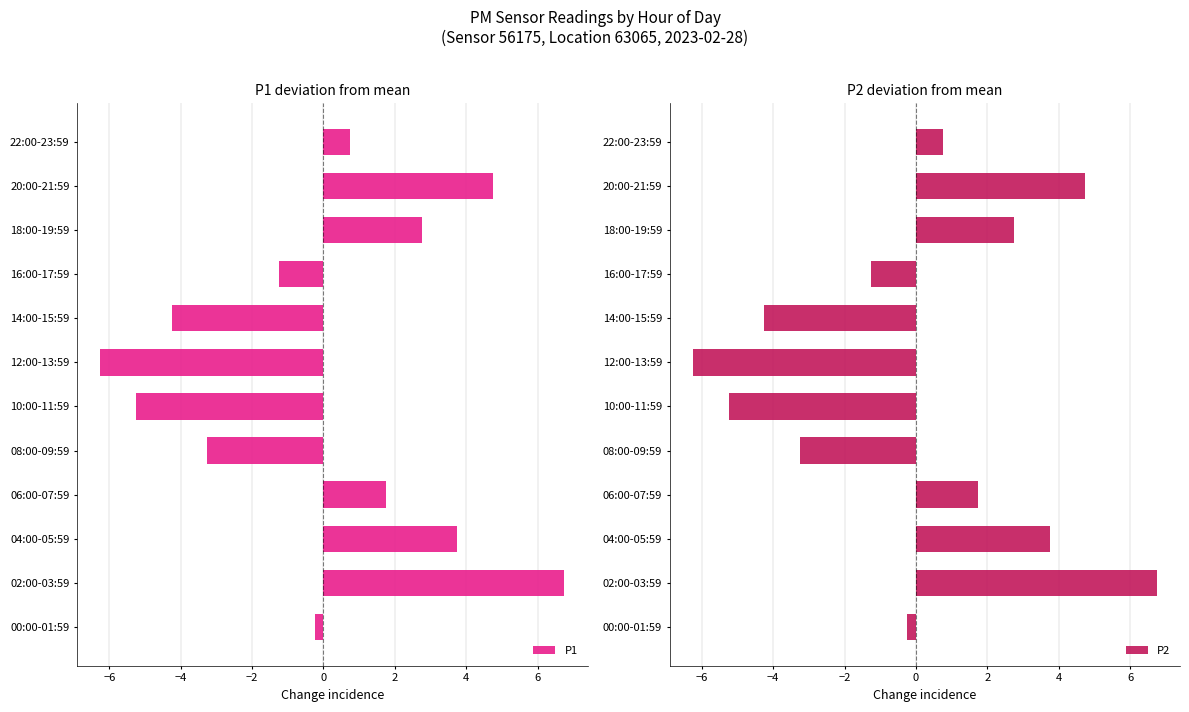

List the series in order of their peak value, lowest first.

P1, P2